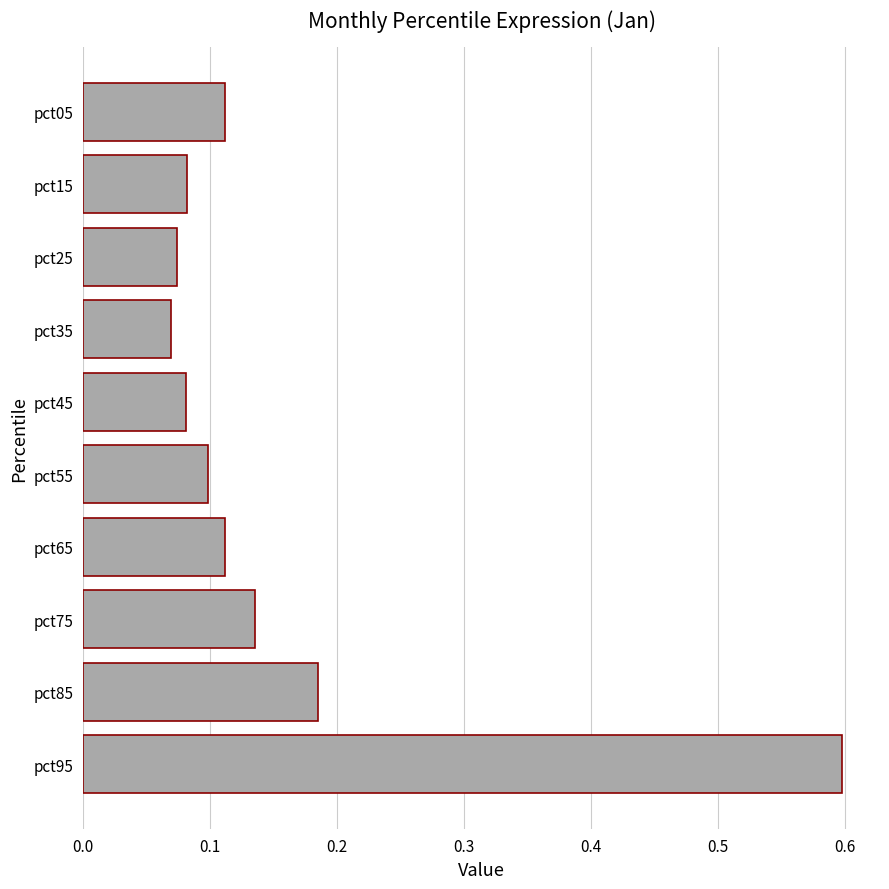

What is the greatest value displayed?

0.6